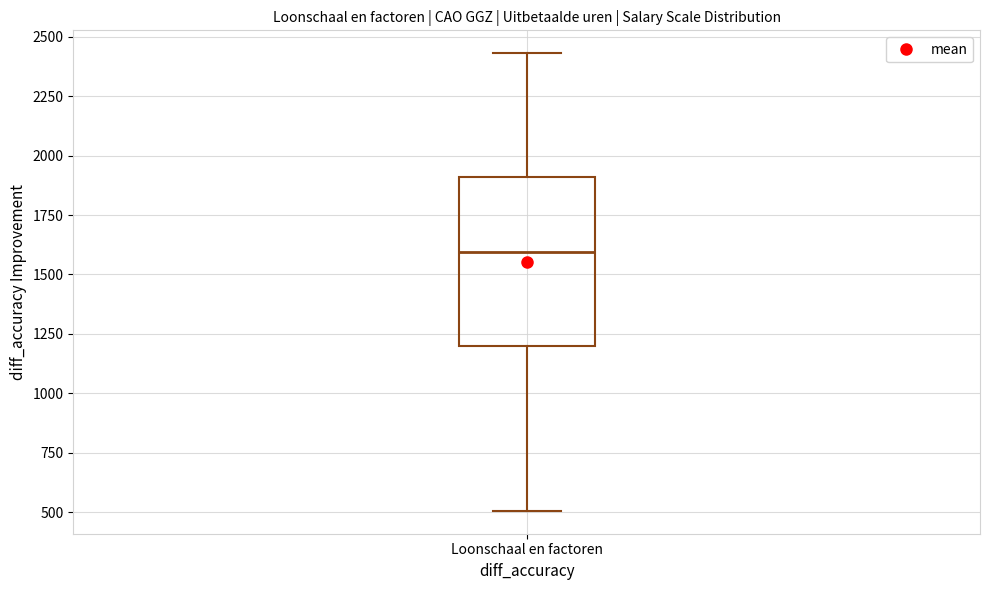

Read this box plot against the y-axis: the position of the median line, the range covered by the box, and the ends of both whiskers. The values are not printed on the chart, so give them approximately, as read against the axis.

median 1600, box 1200 to 1900, whiskers 500 to 2450